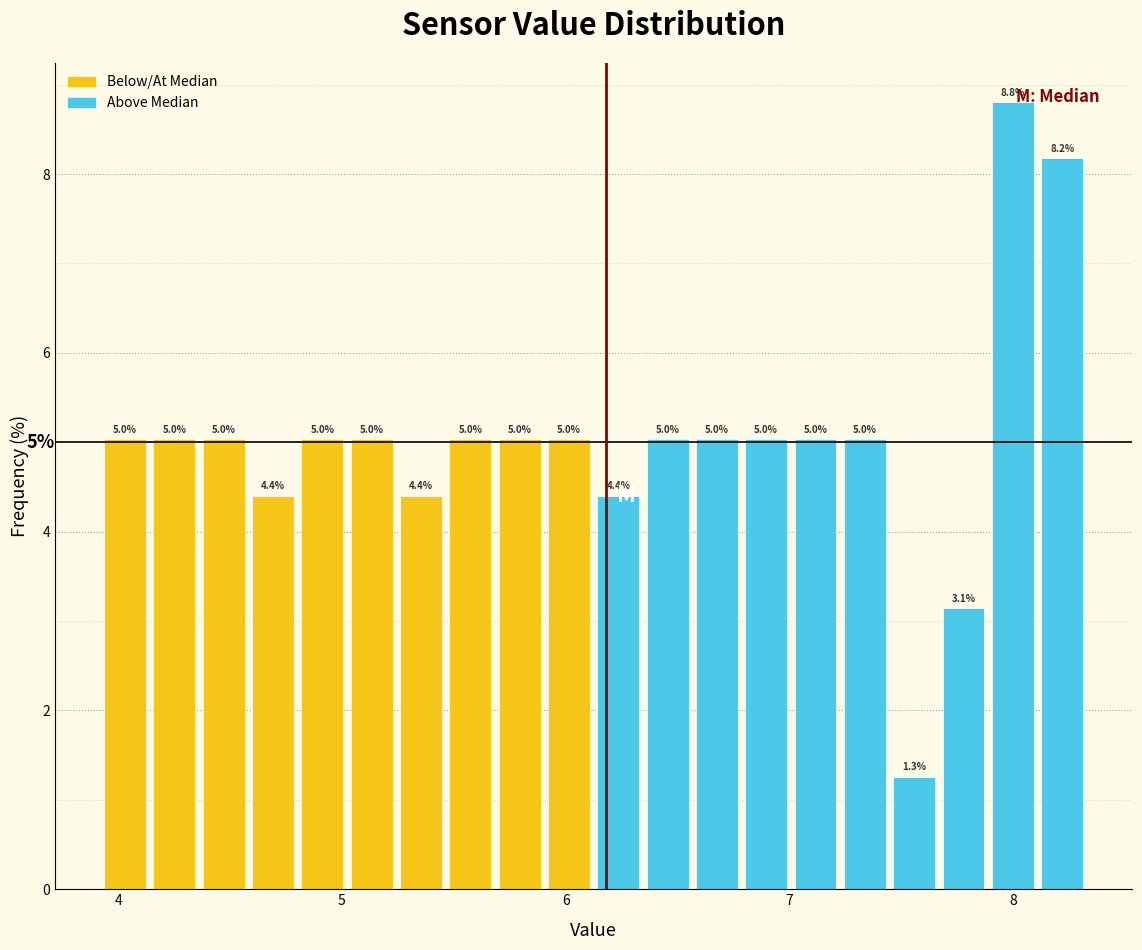

Around what value on the x-axis is the tallest bar? Give the approximate position of its centre, as read against the axis.

8.0